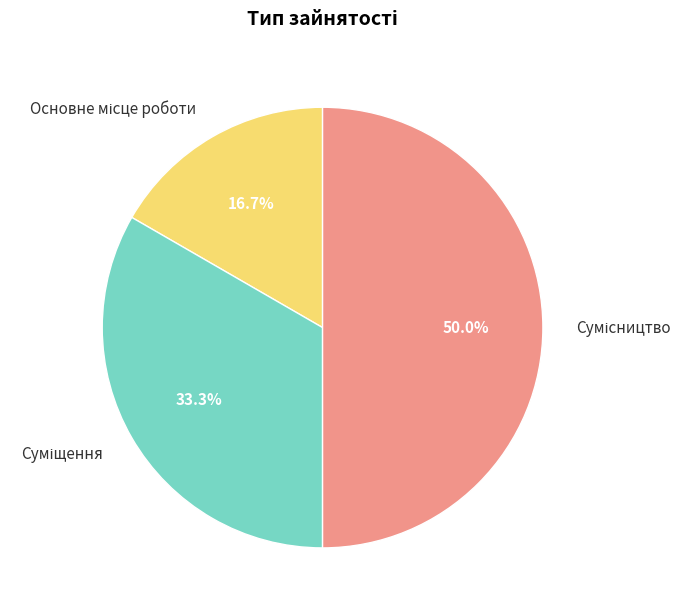

To the nearest percent, what is the combined percentage of Основне місце роботи and Суміщення?

50%